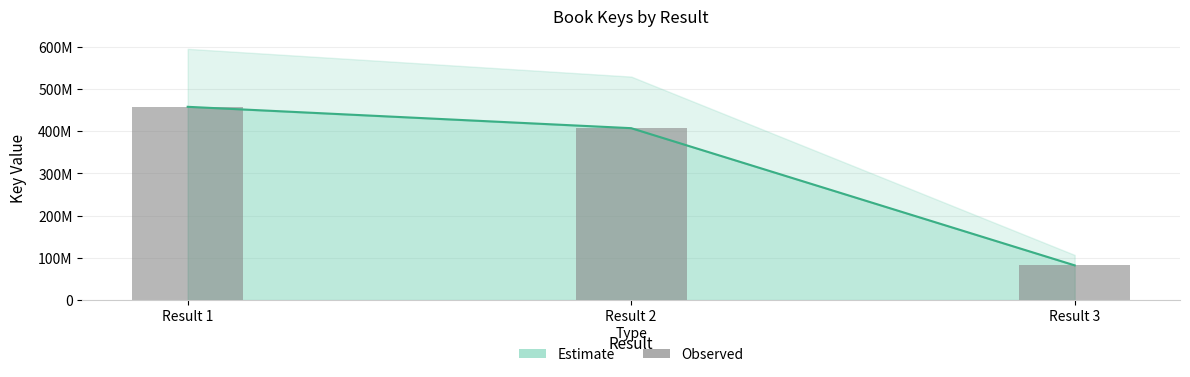

What is the change in value from Result 1 to Result 3?

-375596314